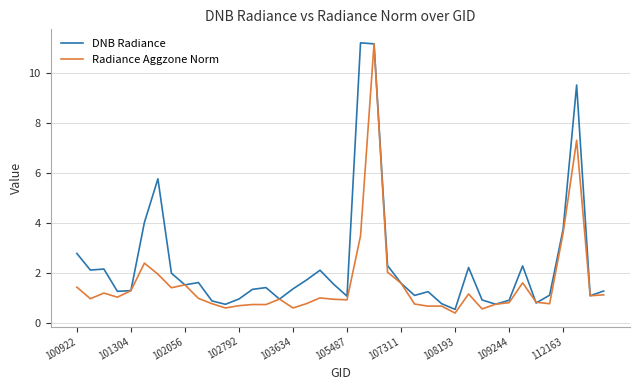

Which series has the largest total across all categories?

DNB Radiance